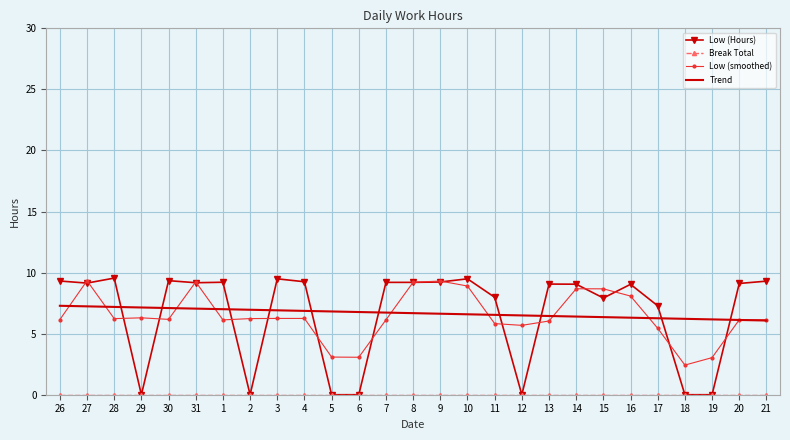

Which series ends up on top after the final intersection of Trend and Low (Hours)?

Low (Hours)